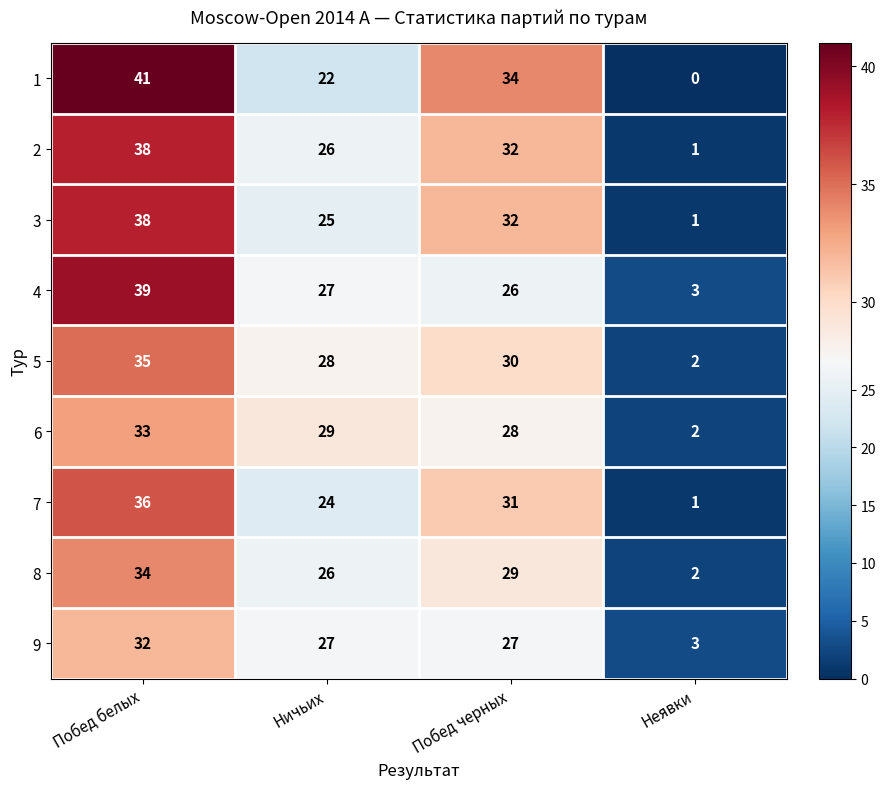

Rank the categories by 1 value from highest to lowest.

Побед белых, Побед черных, Ничьих, Неявки